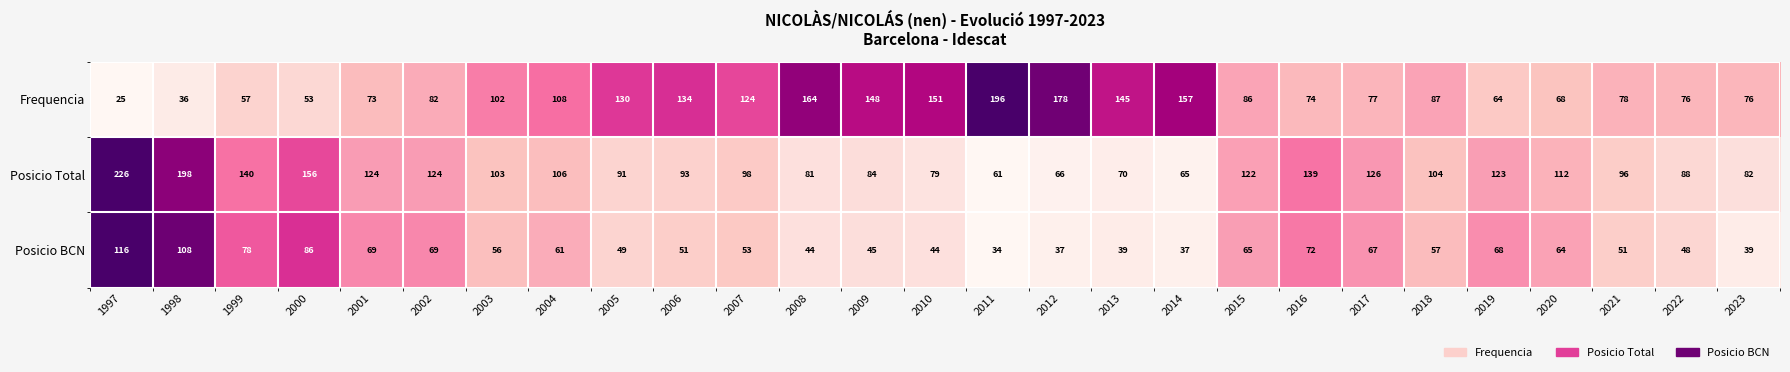

Where is Posicio Total nearest to the value 143?

1999